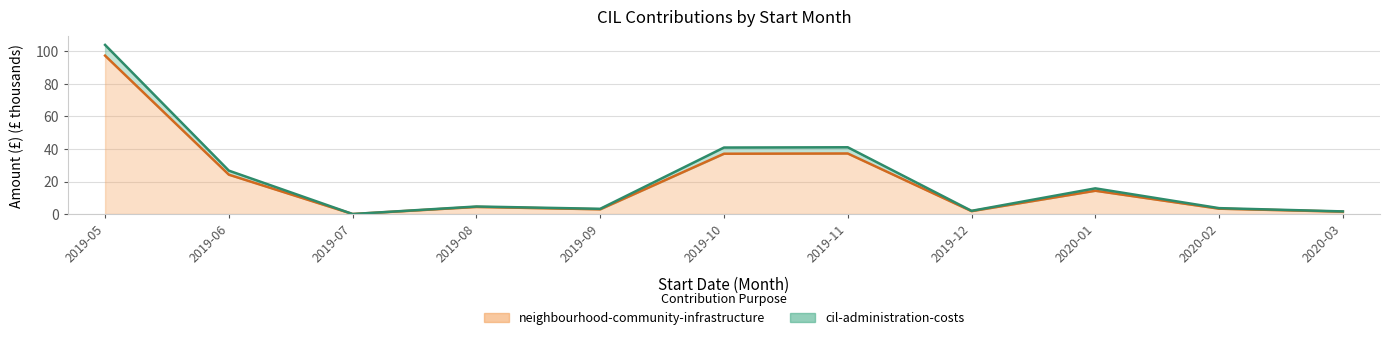

What is the value of the 6th point from the left?

37.1